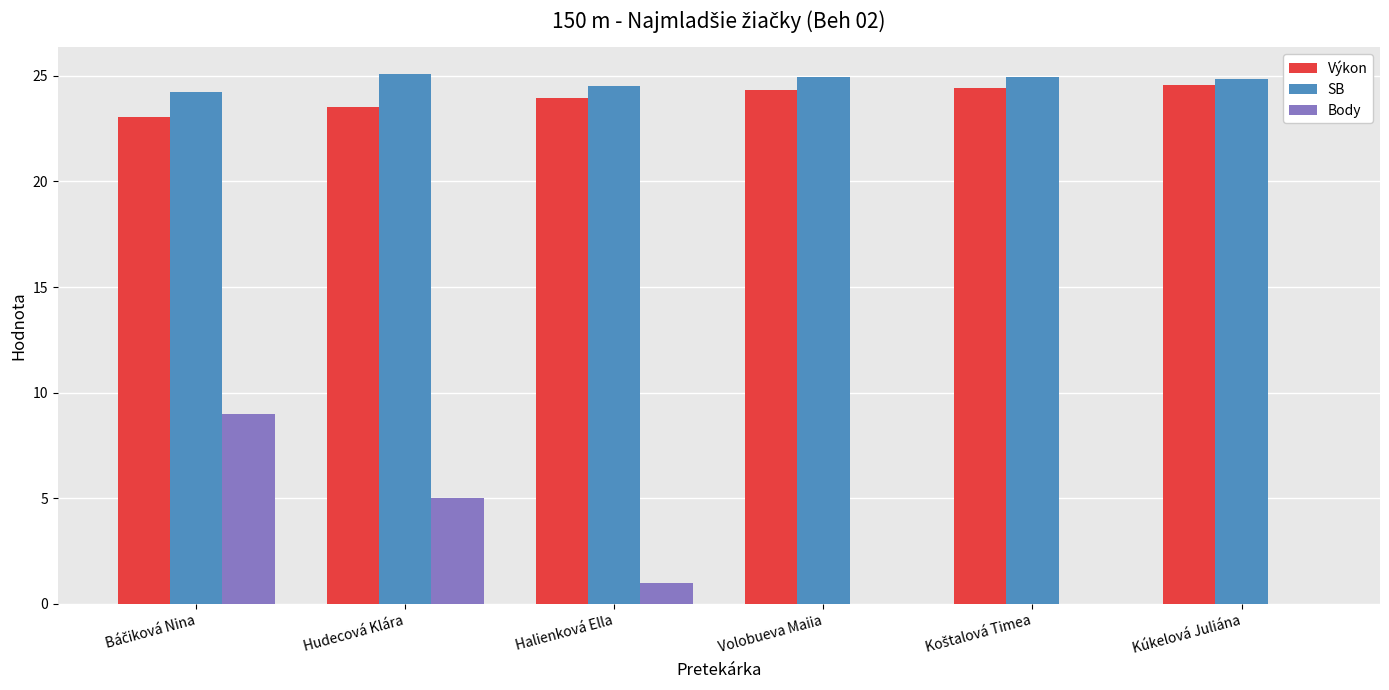

Is the value of Výkon at Kúkelová Juliána greater than the value of Body at Kúkelová Juliána?

Yes